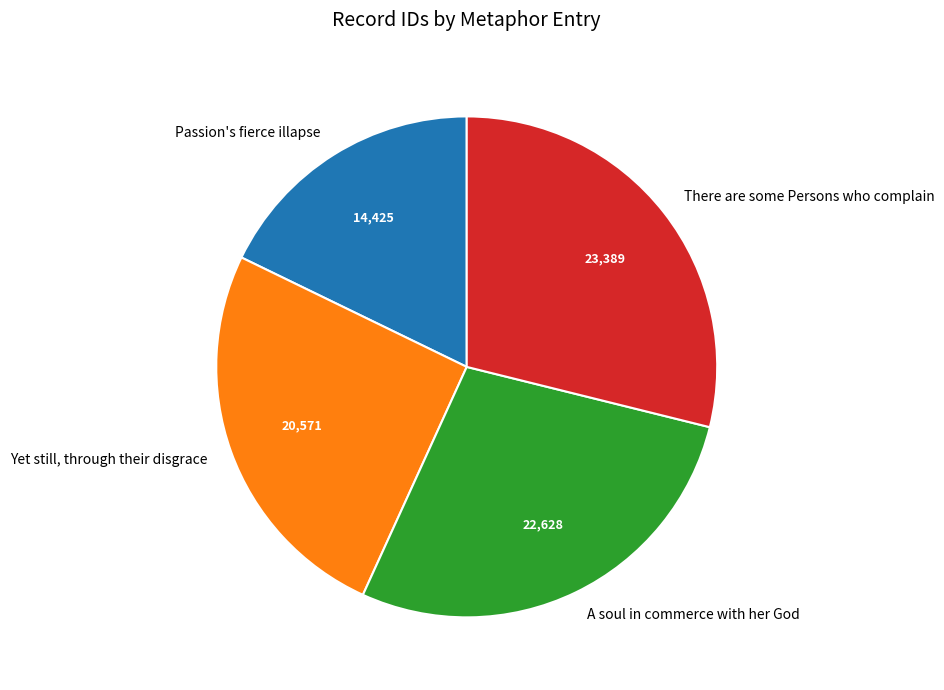

Rank the categories by value from lowest to highest.

Passion's fierce illapse, Yet still, through their disgrace, A soul in commerce with her God, There are some Persons who complain